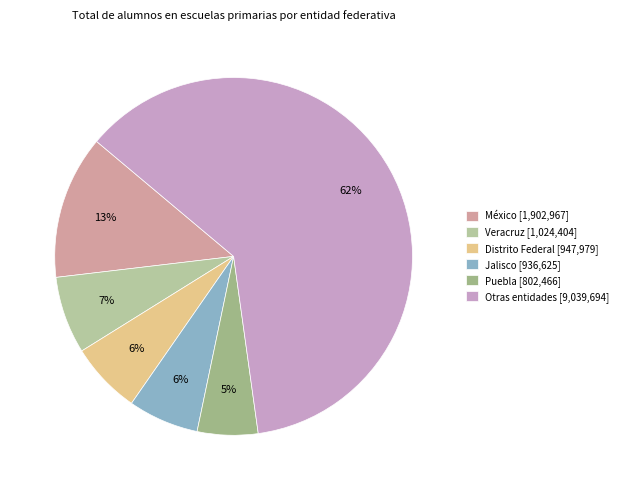

Count the number of slices in the pie.

6